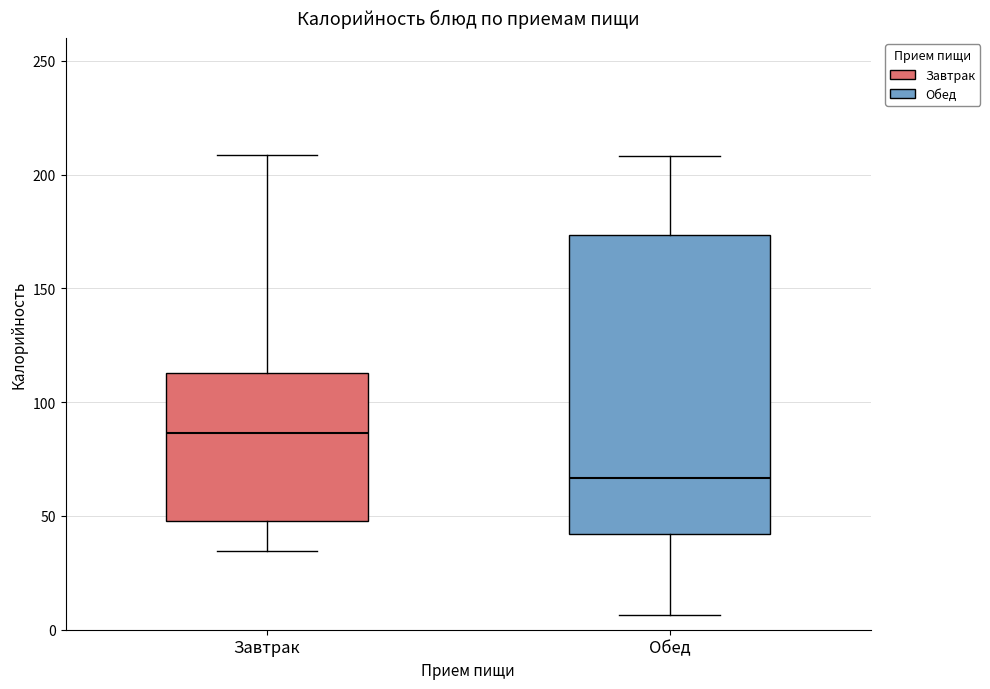

Where does the lower whisker of the box for Завтрак end on the y-axis? The values are not printed on the chart, so give them approximately, as read against the axis.

35